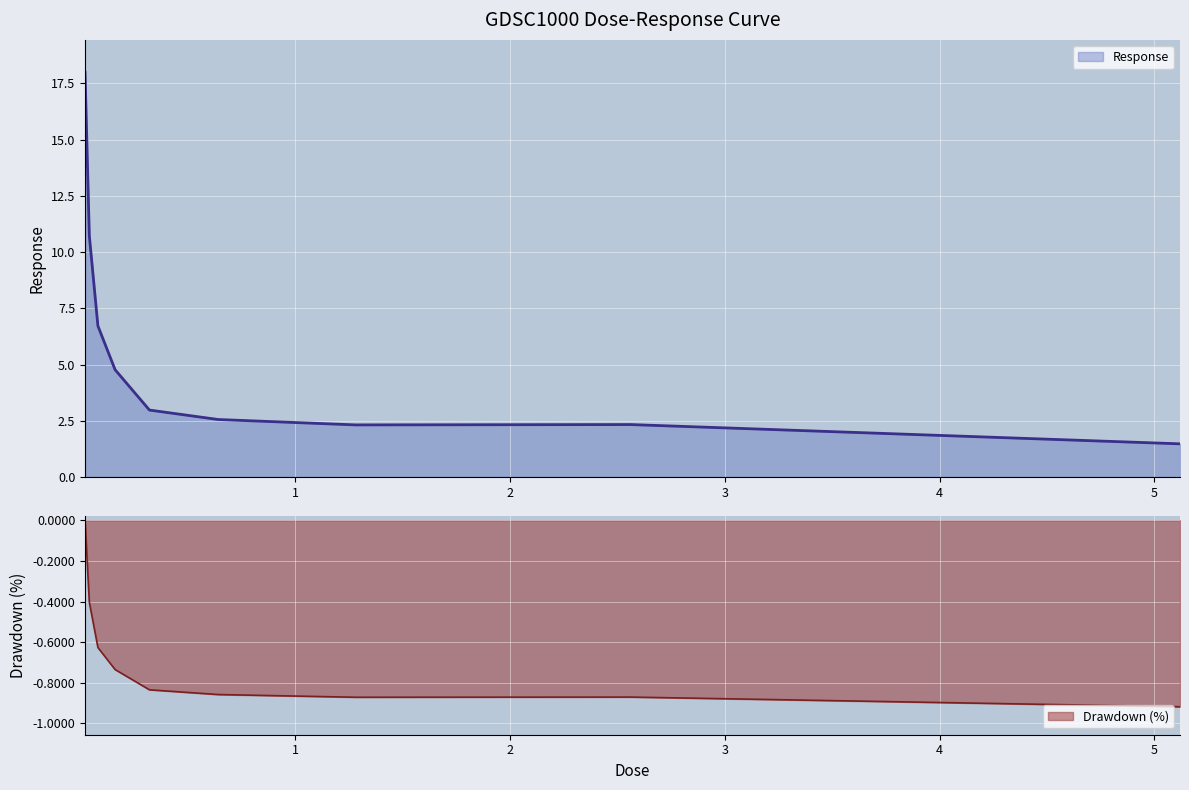

Rank the categories by value from highest to lowest.

0.02, 0.04, 0.08, 0.16, 0.32, 0.64, 2.56, 1.28, 5.12